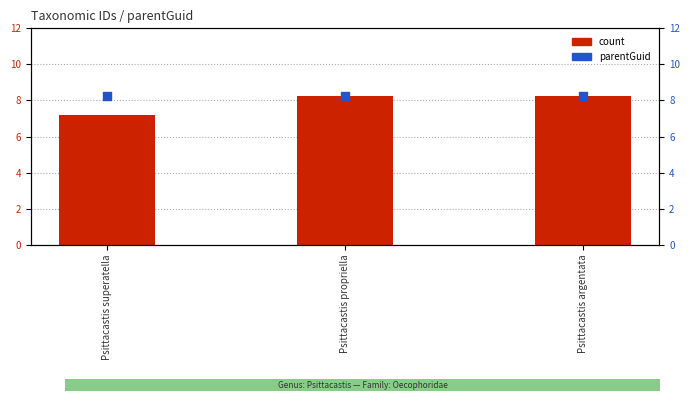

Which series has the widest spread of Y values?

count